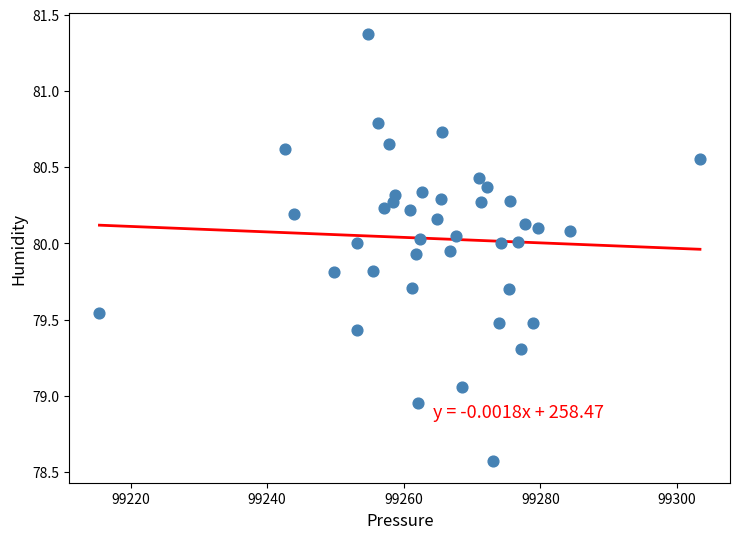

What is the range of X values (max minus min)?

87.9